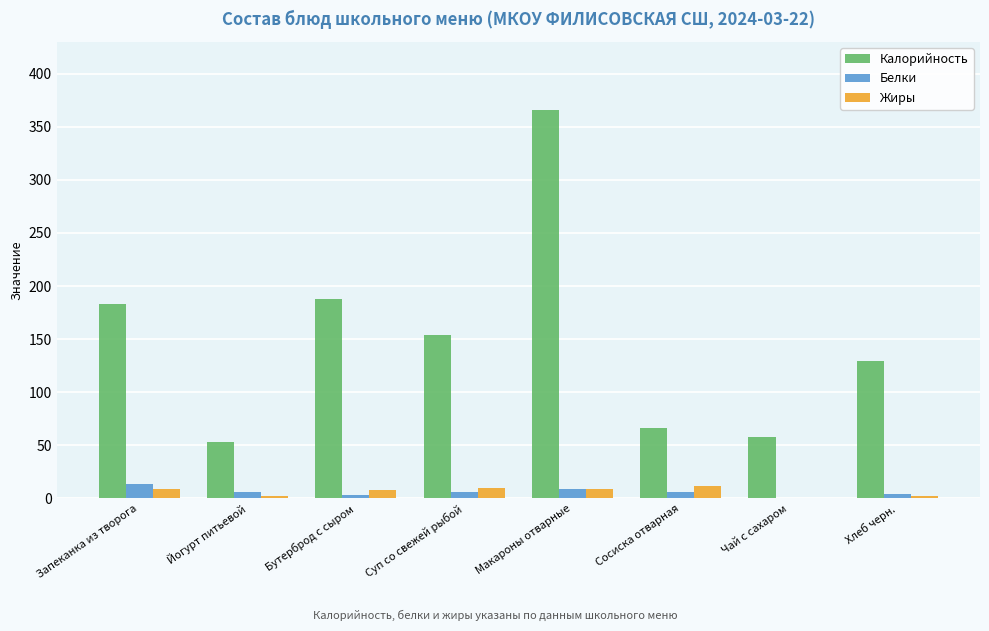

What is the sum of all Белки values?

48.6